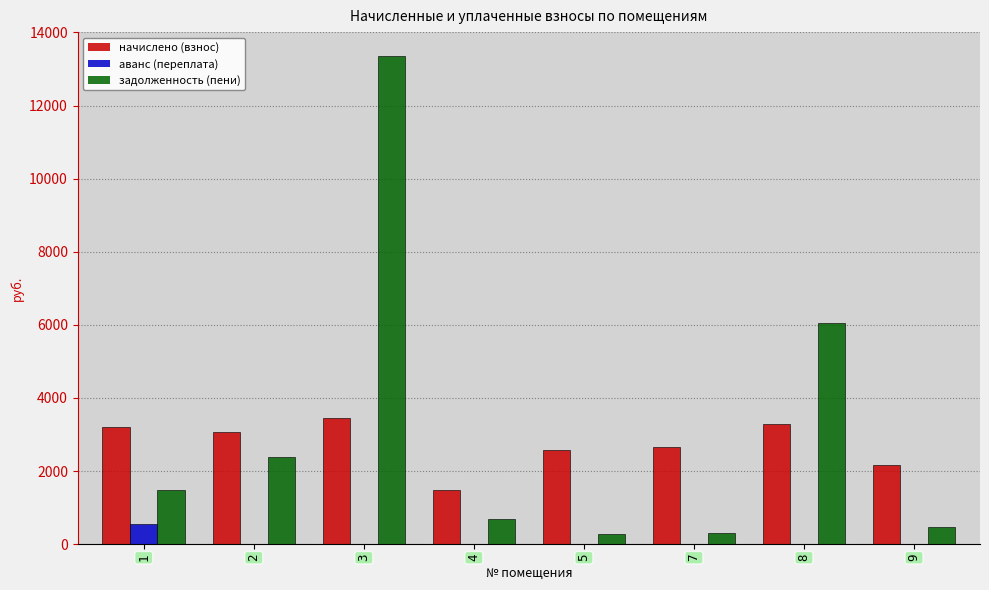

At which category is the sum across all series the highest?

3